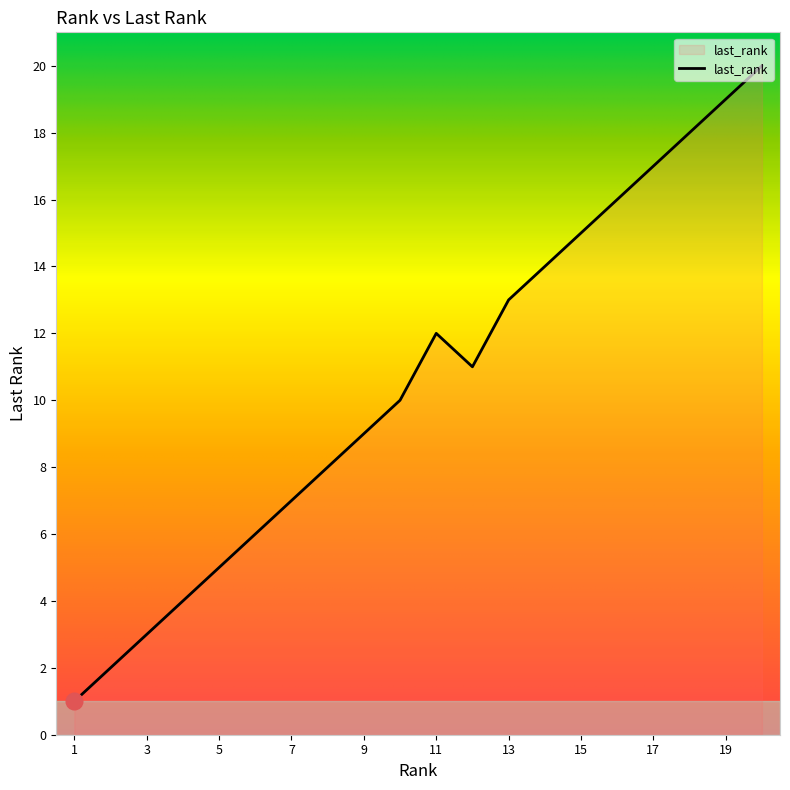

What is the greatest value displayed?

20